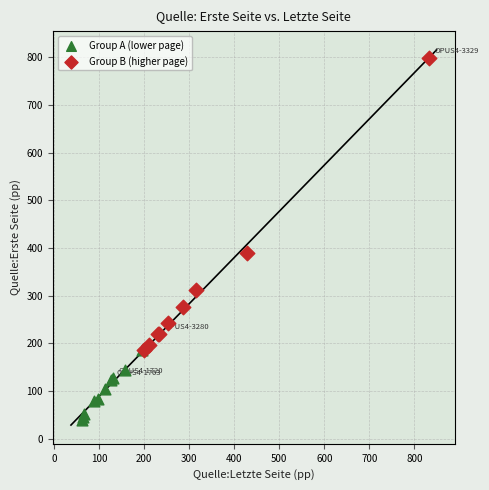

Which series reaches the minimum Y coordinate?

Group A (lower page)